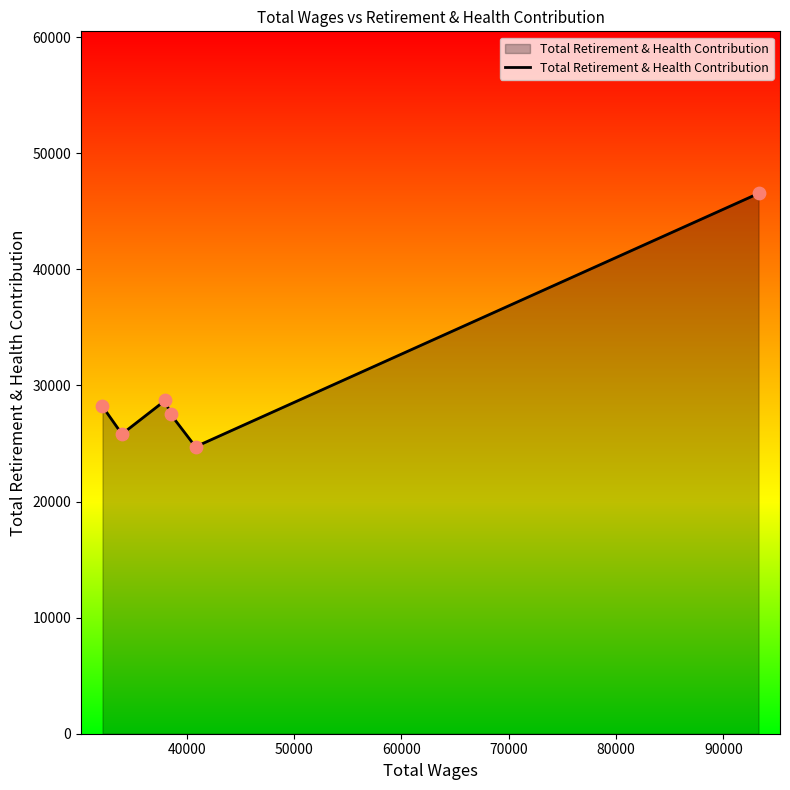

What is the maximum value shown in the chart?

46541